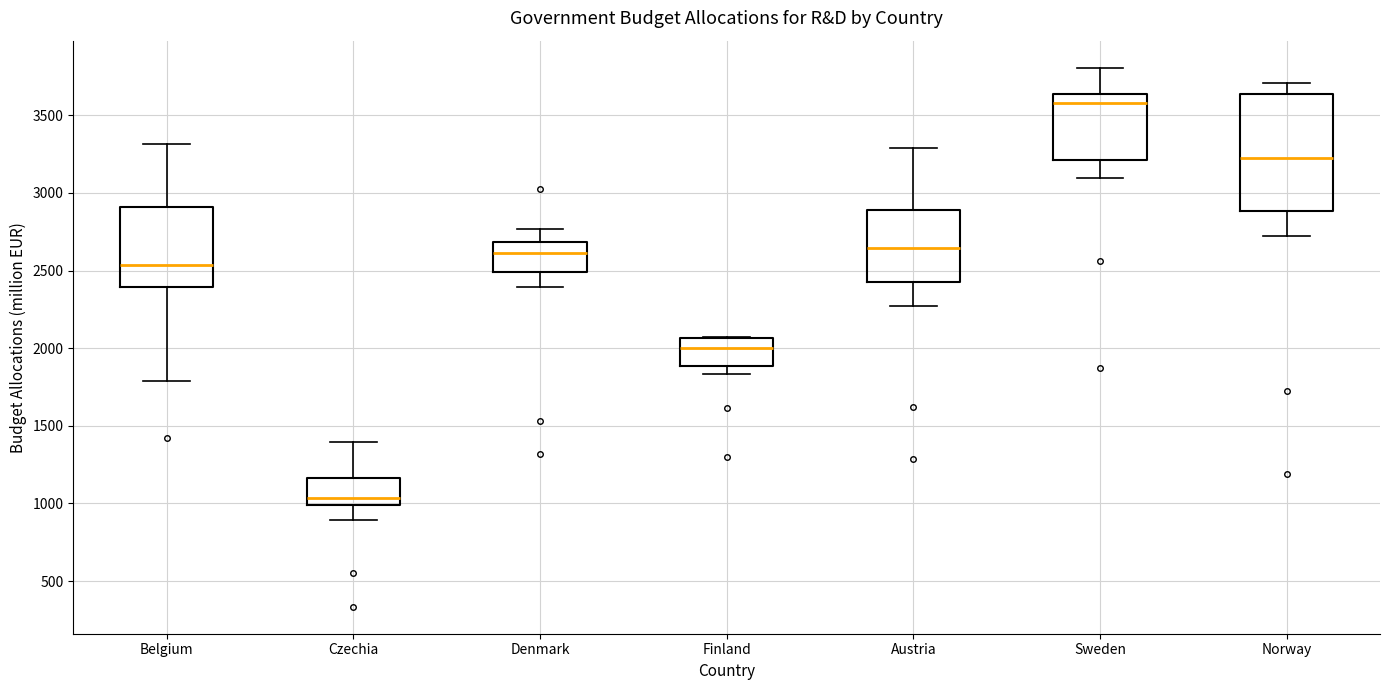

Which box's median line is the highest?

Sweden